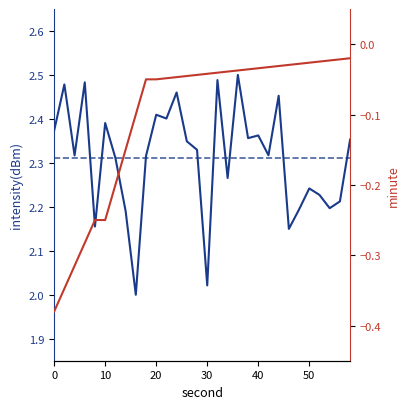

In intensity(dBm), how many points are higher than both neighbors (excluding endpoints)?

10